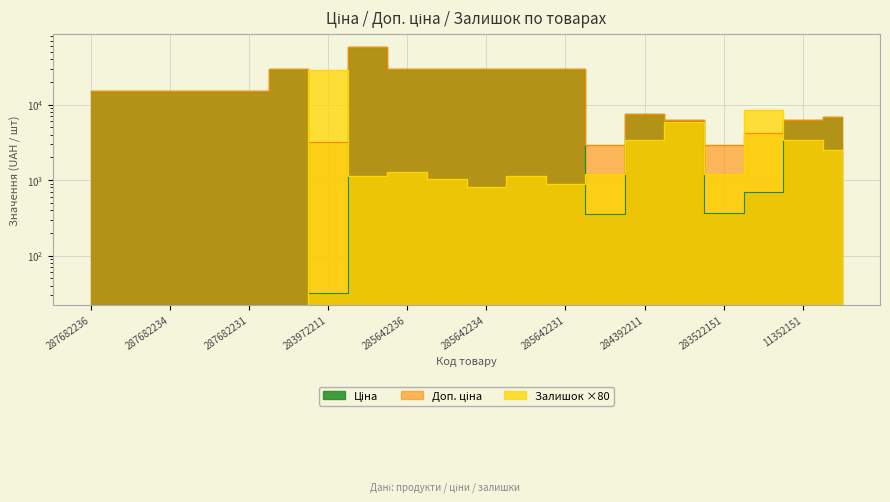

How many values in the Ціна series exceed 15120?

7